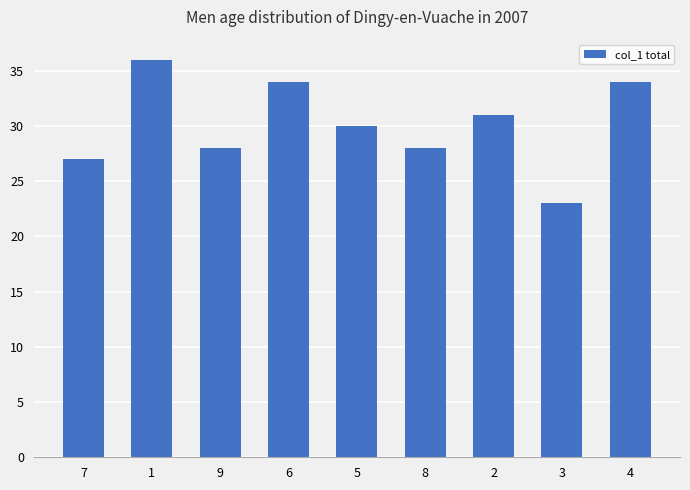

What is the approximate value at 5, to the nearest 10?

30